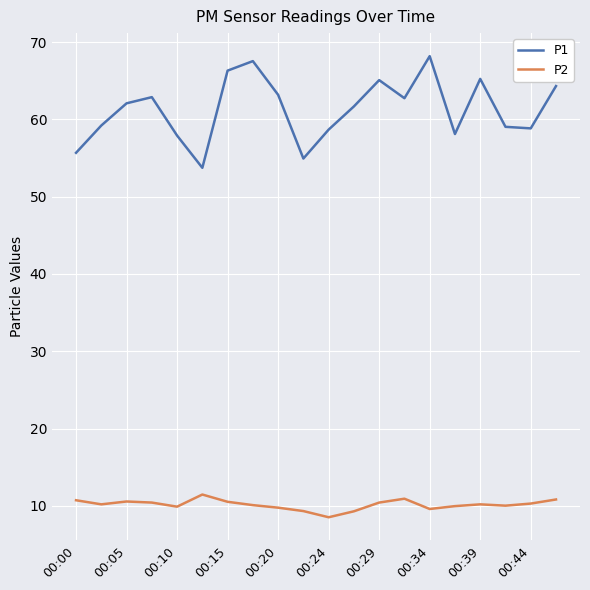

How many lines are shown in the chart?

2